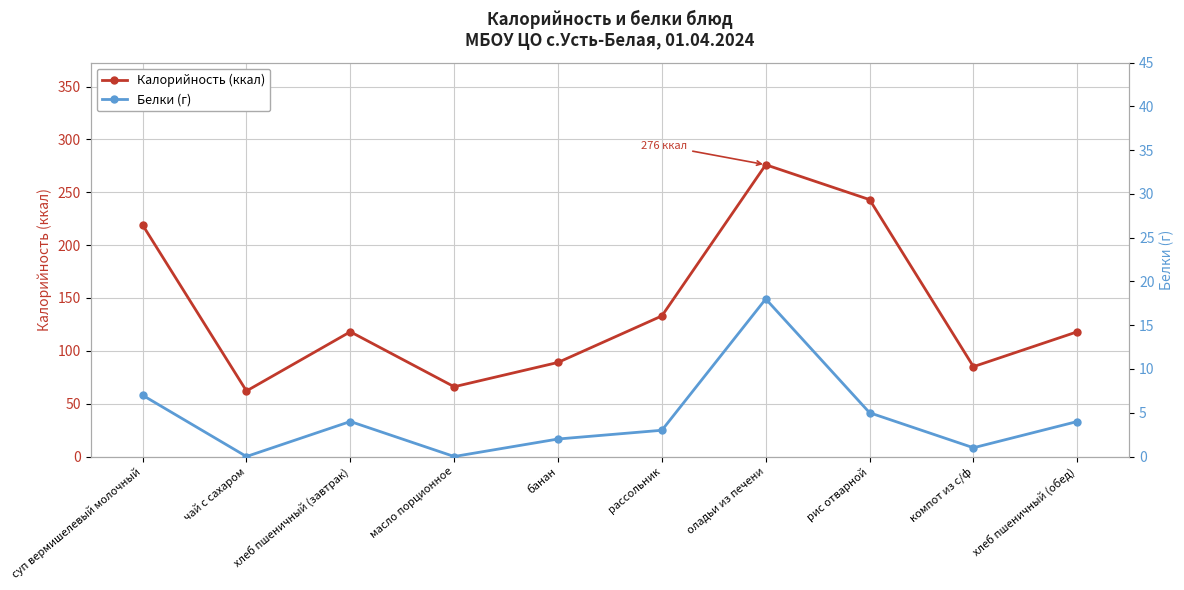

At which label does Белки (г) reach its peak?

оладьи из печени